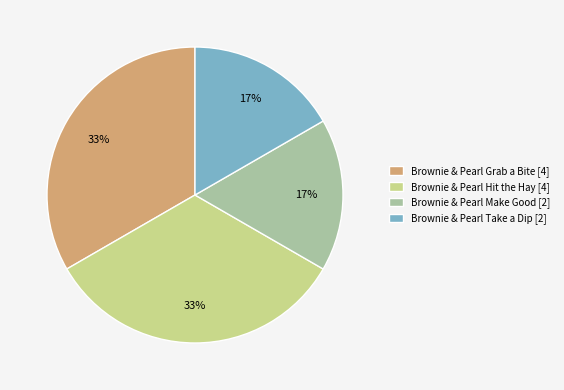

Is it true that Brownie & Pearl Grab a Bite is 33% of the pie?

True